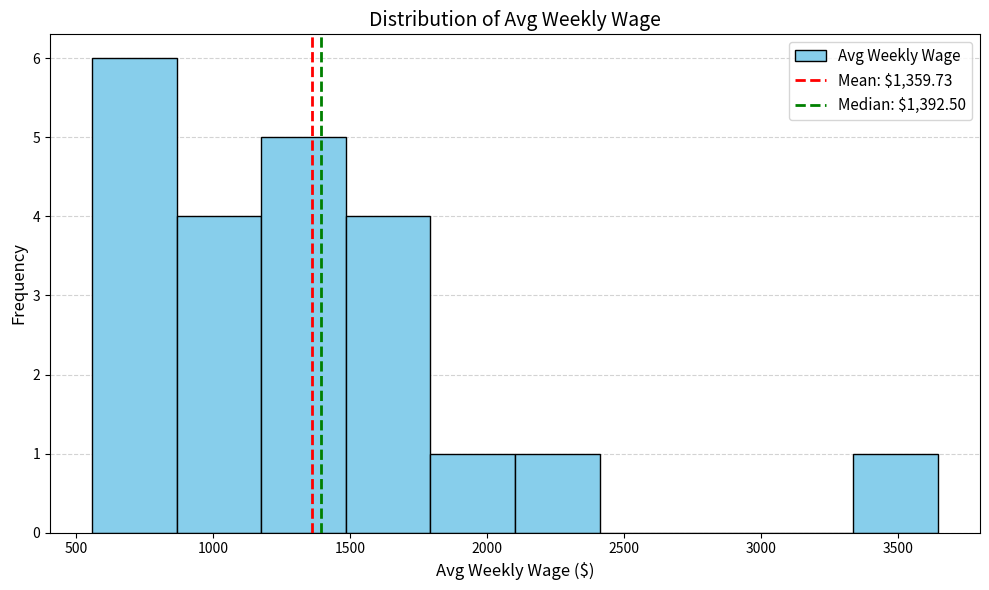

How tall is the bar that spans 2100 to 2400 on the x-axis? Neither the bar edges nor the heights are printed on the chart, so give them approximately, as read against the axes.

1